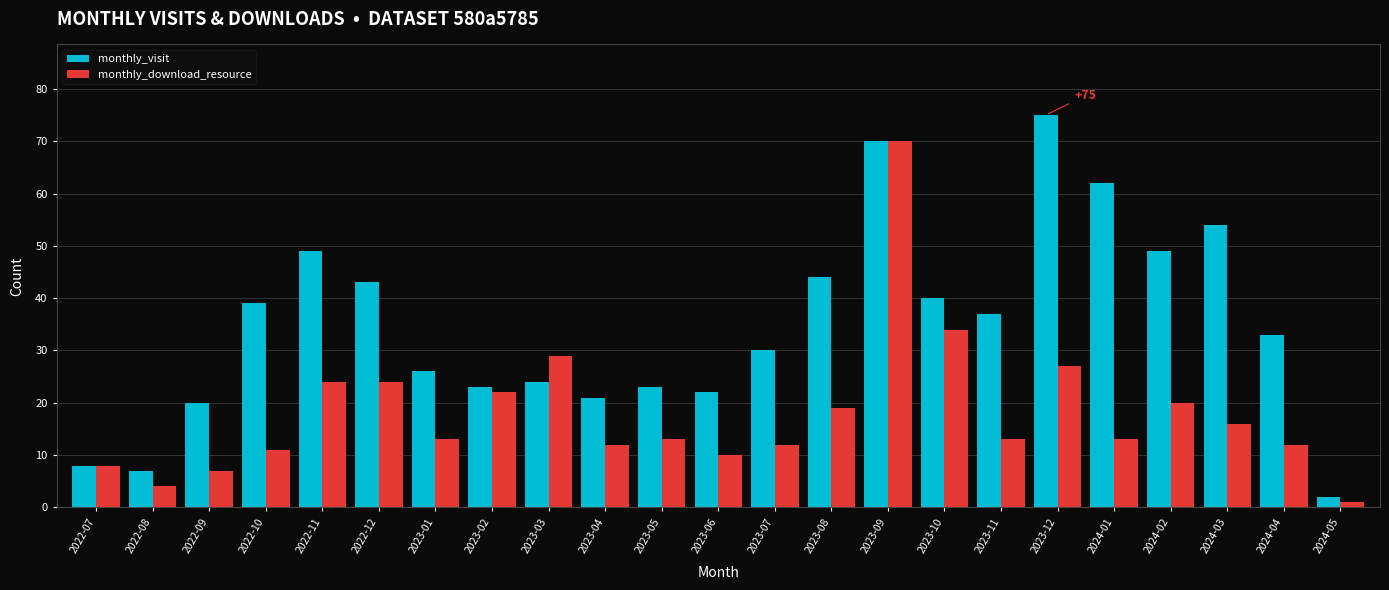

What are all the series names shown in the legend?

monthly_visit, monthly_download_resource